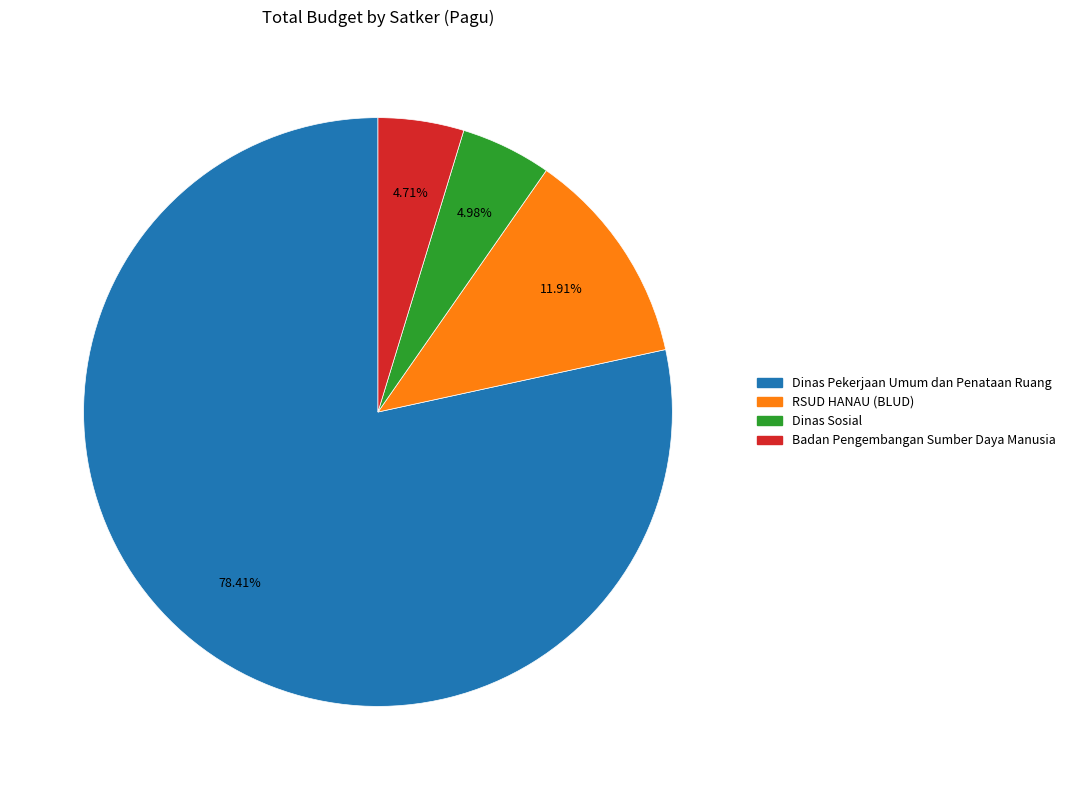

To the nearest percent, what is the difference between the largest and smallest slice percentages?

74%